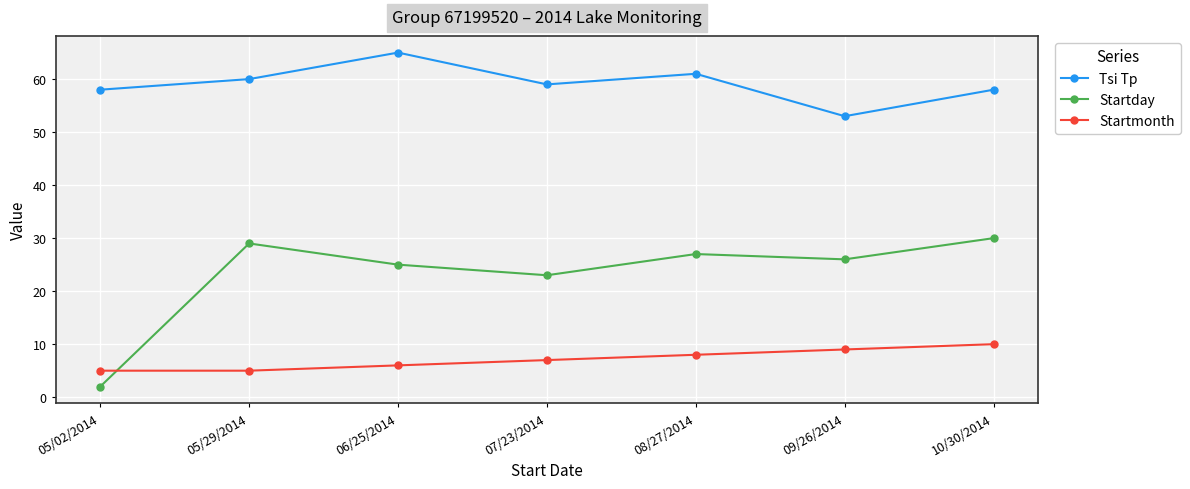

At how many categories does at least one series exceed 41?

7